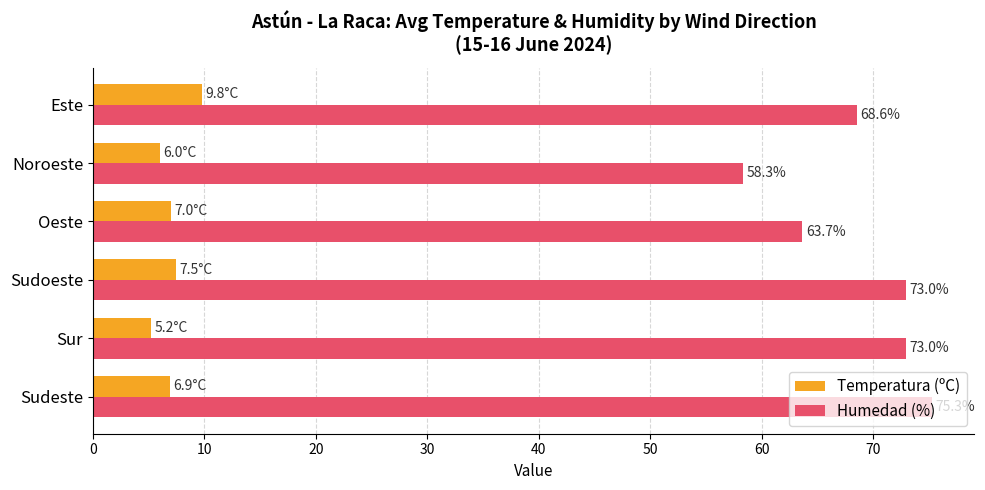

What is the sum of all Humedad (%) values?

411.9